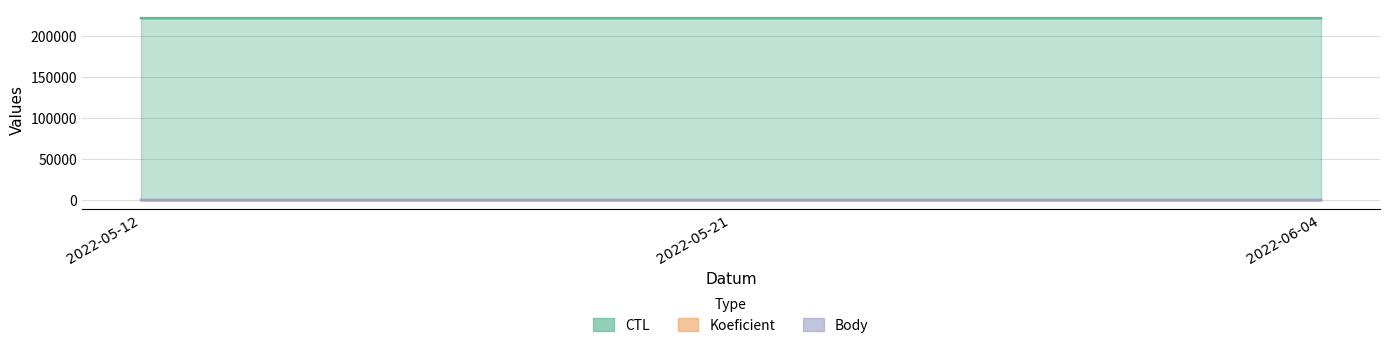

The value of CTL at 2022-06-04 is 221308. True or false?

True